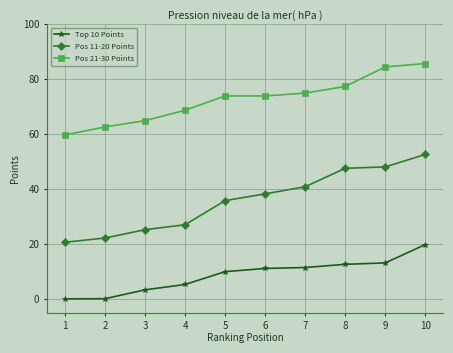

Which series has the widest spread of values?

Pos 11-20 Points